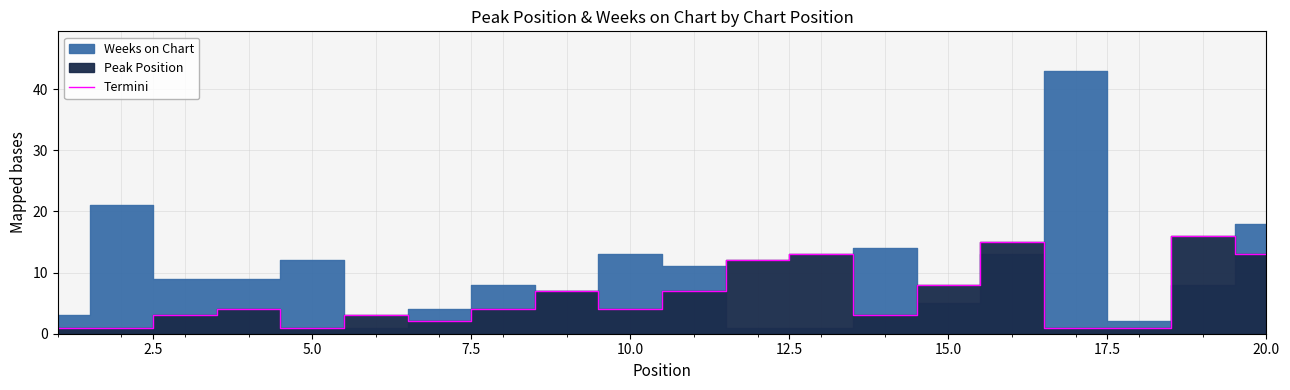

How many interior local valleys (lower than both neighbors) does the data have?

4